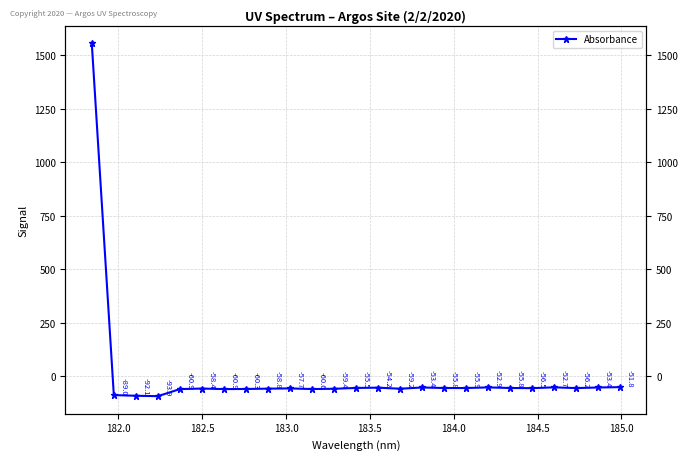

Is it true that the value at 182.0 is -89.0?

True